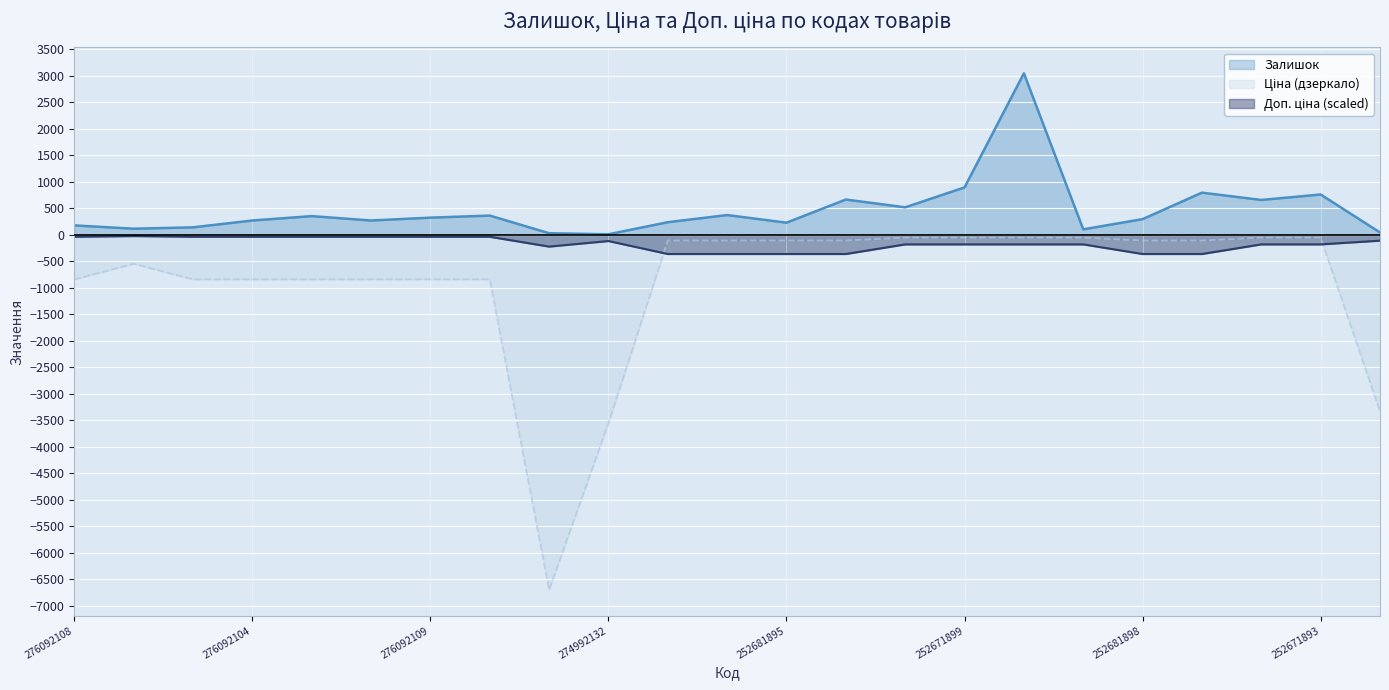

What is the difference between the highest and lowest values at 276092105?

982.3